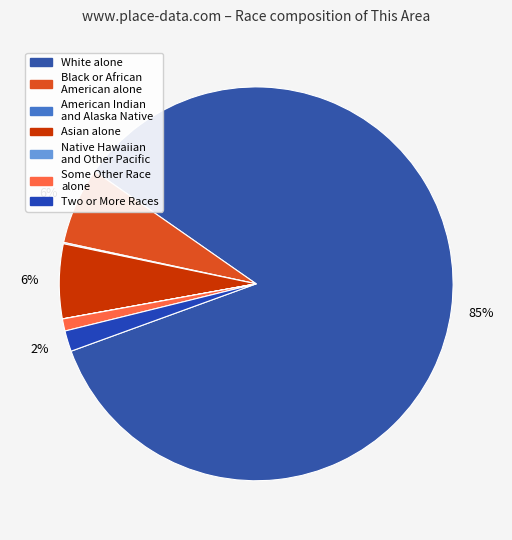

How many slices are in this pie chart?

7